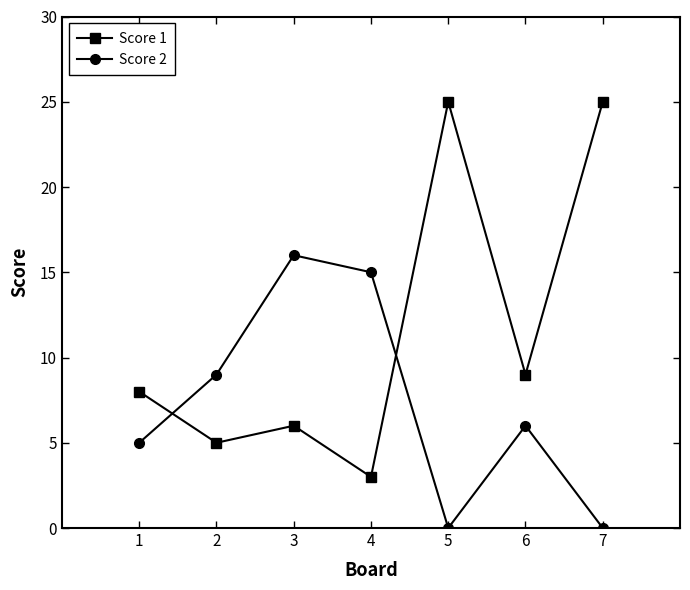

Read the Score 2 value at 1, to the nearest 5.

5